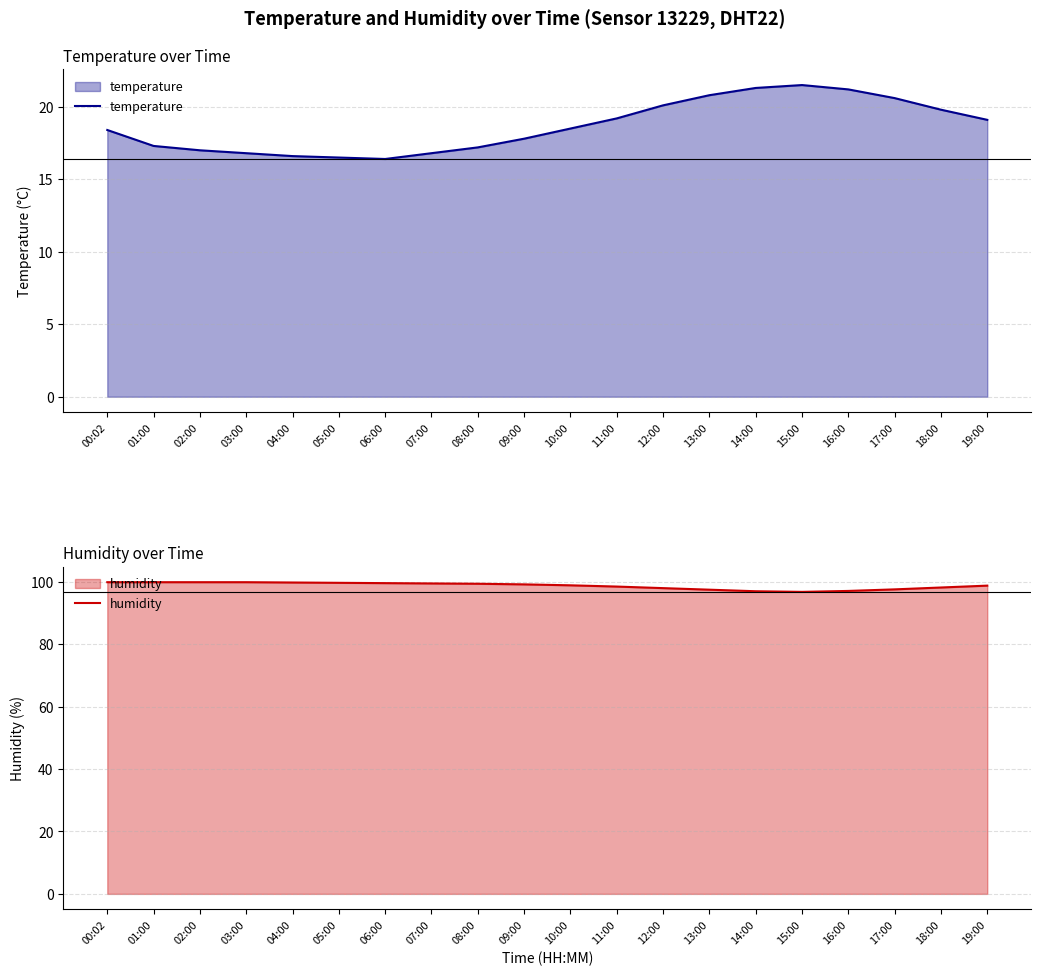

How many values in the temperature series exceed 18?

11